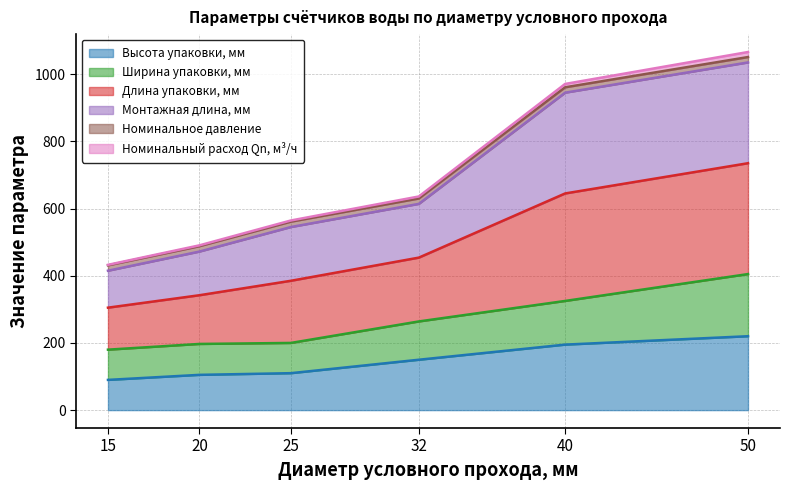

At which label does Номинальный расход Qn, м³/ч reach its peak?

50